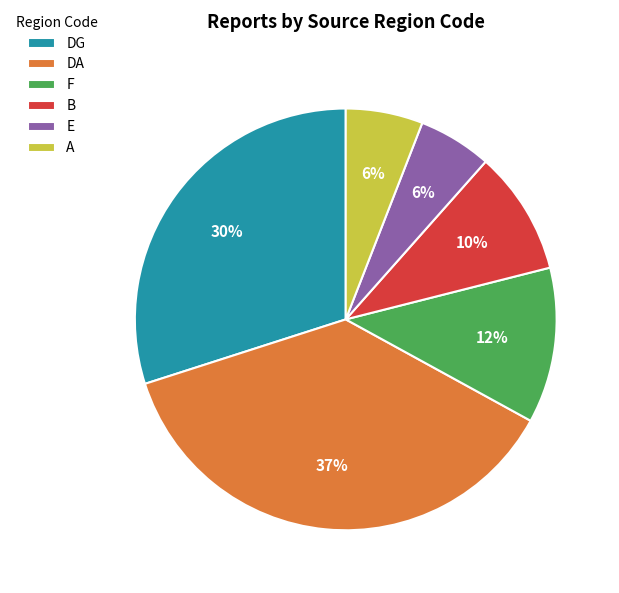

Combined, do DG and F account for over 50%?

No